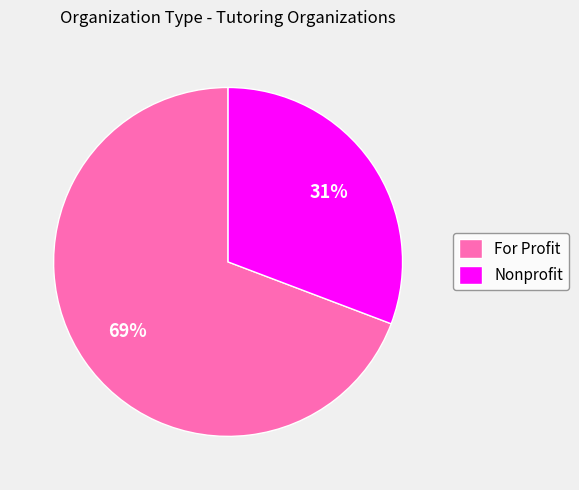

What percentage is the For Profit slice, to the nearest percent?

69%